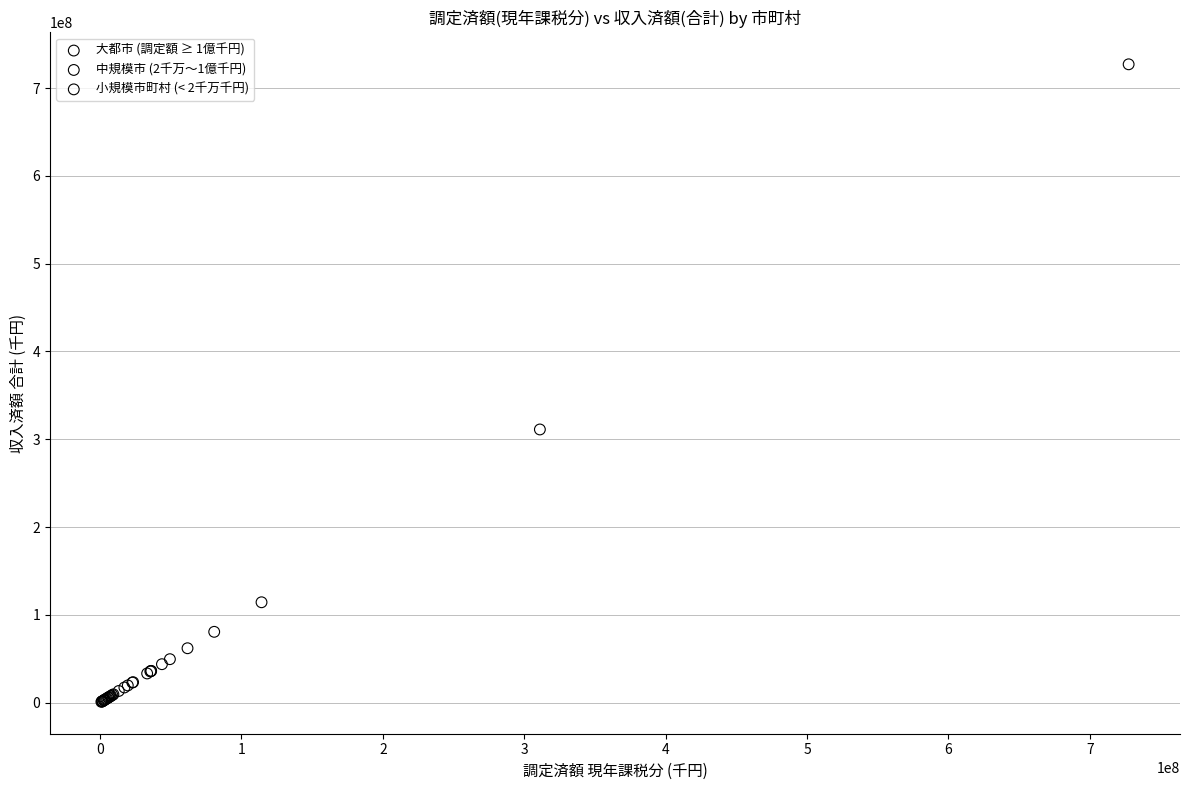

Which series reaches the maximum Y coordinate?

大都市 (調定額 ≥ 1億千円)